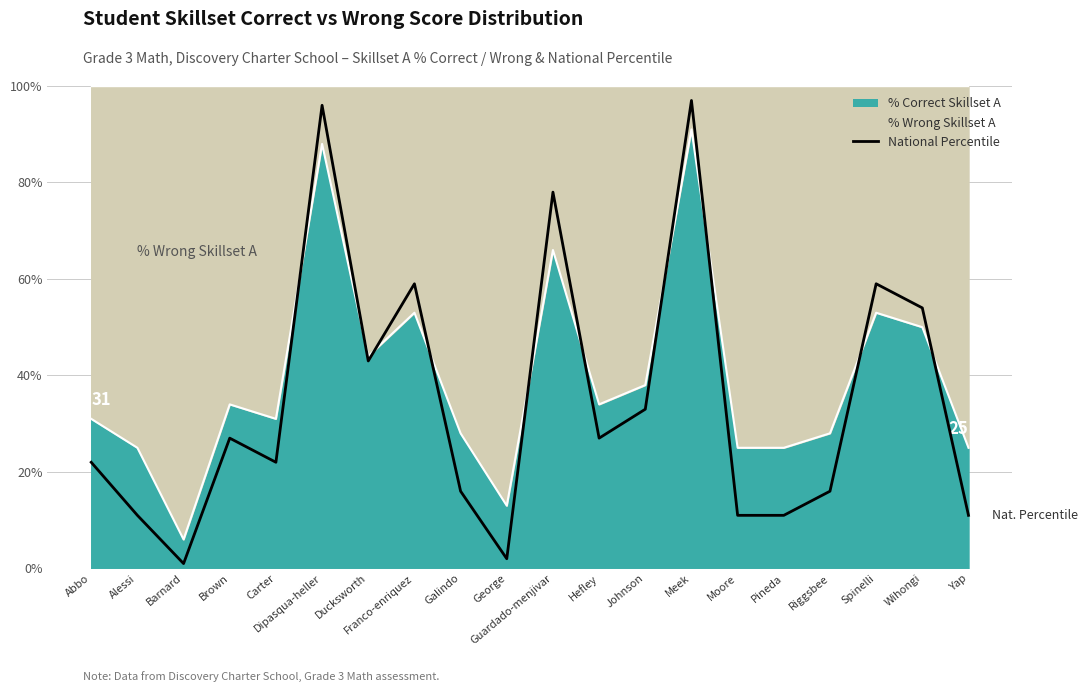

What is the difference between the maximum and minimum values?

96